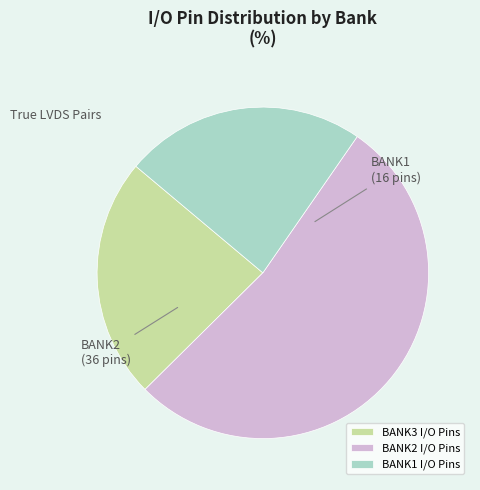

Combined, do BANK2 I/O Pins and BANK3 I/O Pins account for over 50%?

Yes